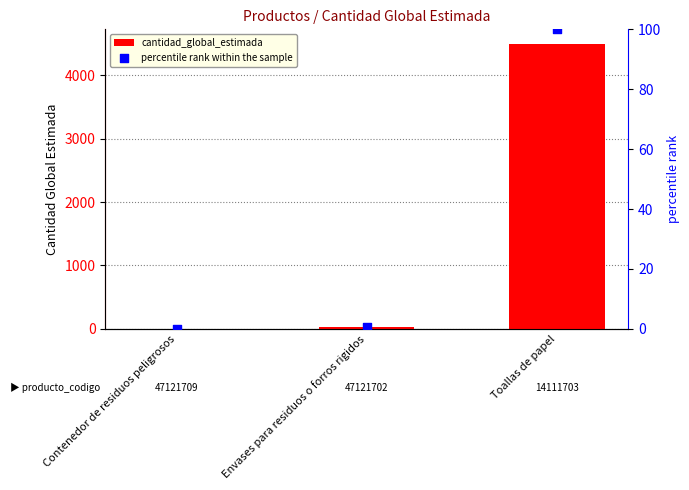

Which series contains the lowest Y value?

percentile rank within the sample